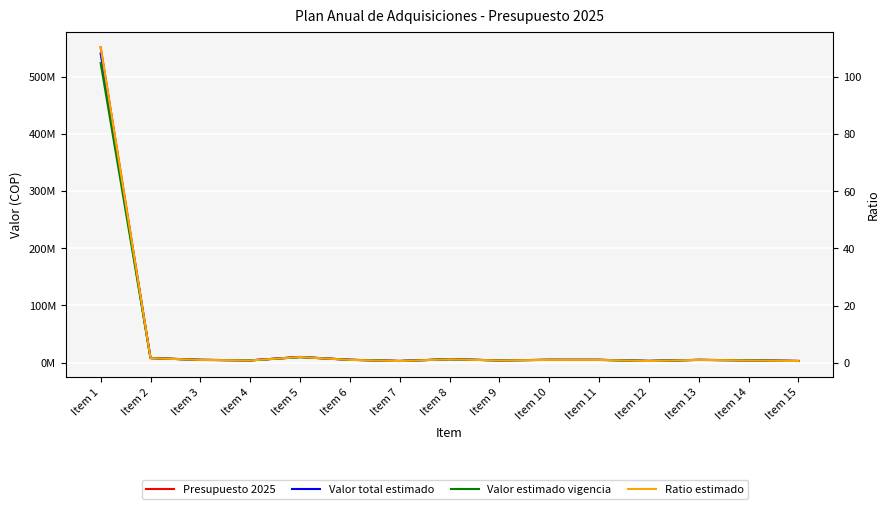

The Presupuesto 2025 series shows 1536566.9 at Item 15. True or false?

False